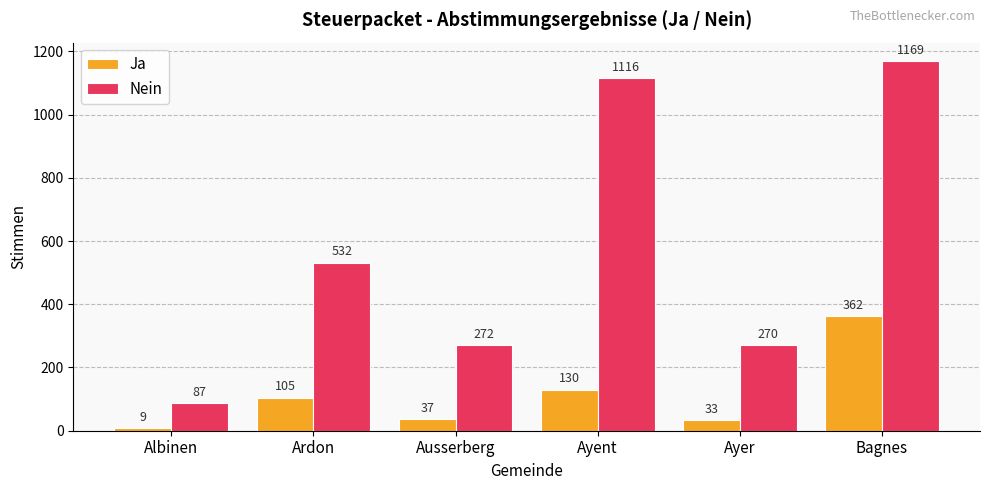

At how many categories does at least one series exceed 209?

5